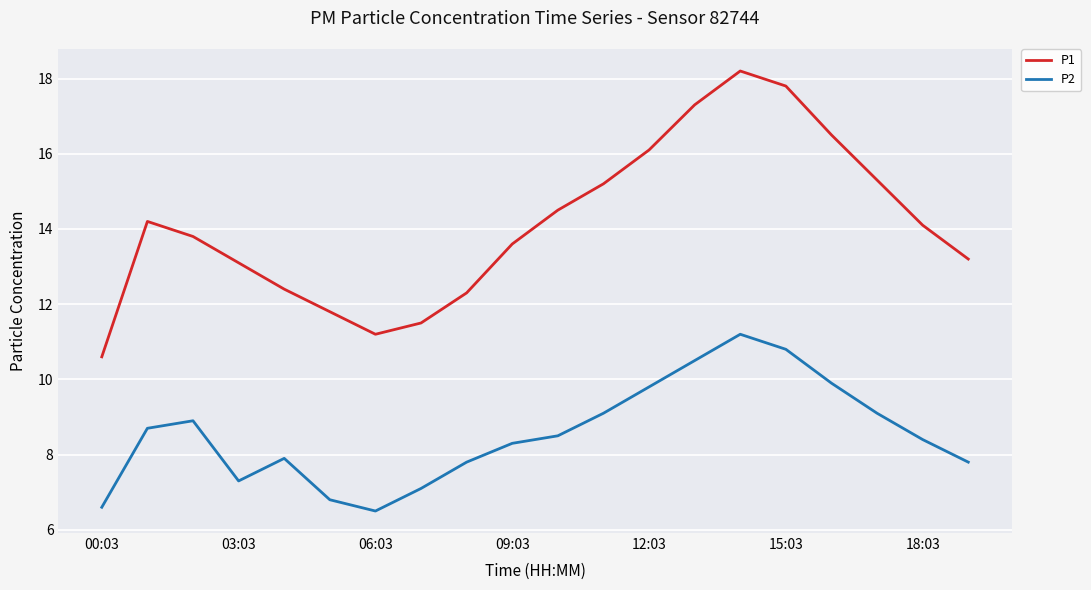

What is the greatest value displayed?

18.2